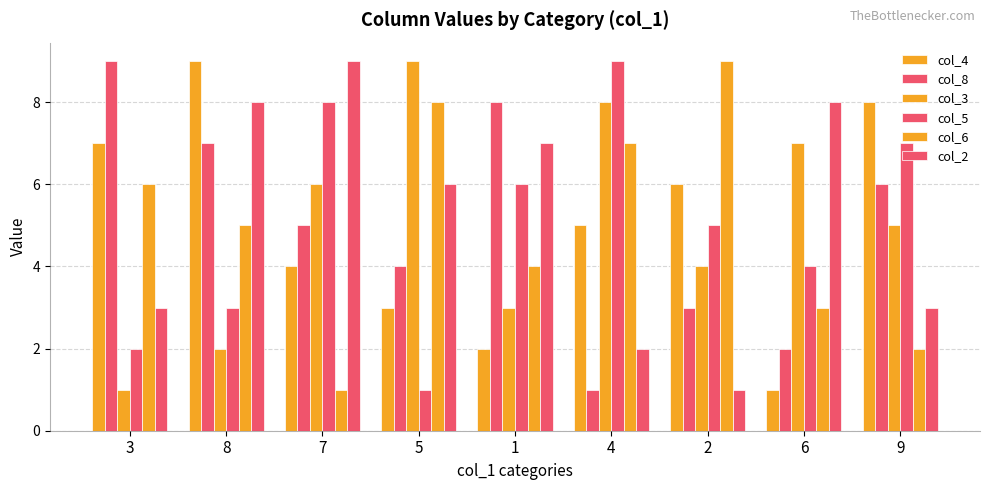

True or false: col_4 has a value of 6 at 2.

True